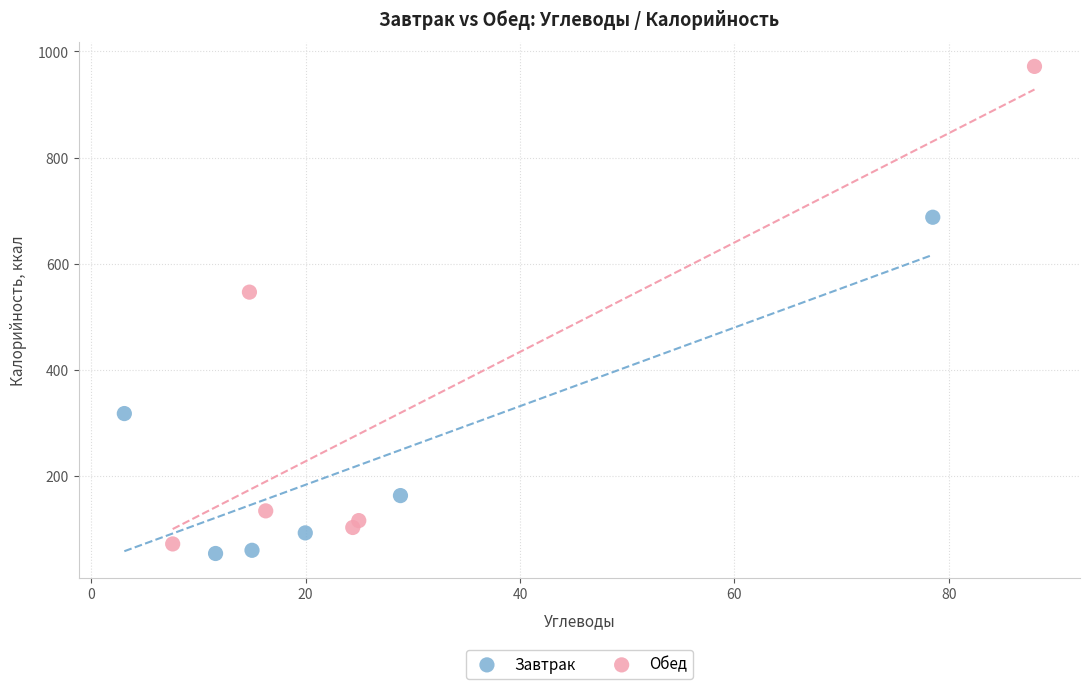

What are all the series names shown in the legend?

Завтрак, Обед